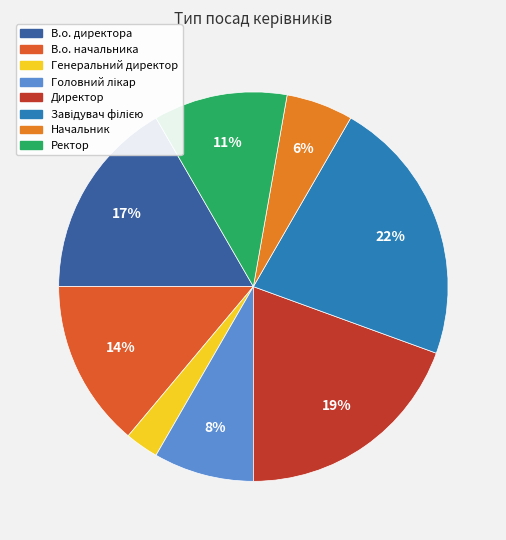

Which category has the smallest portion of the pie?

Генеральний директор